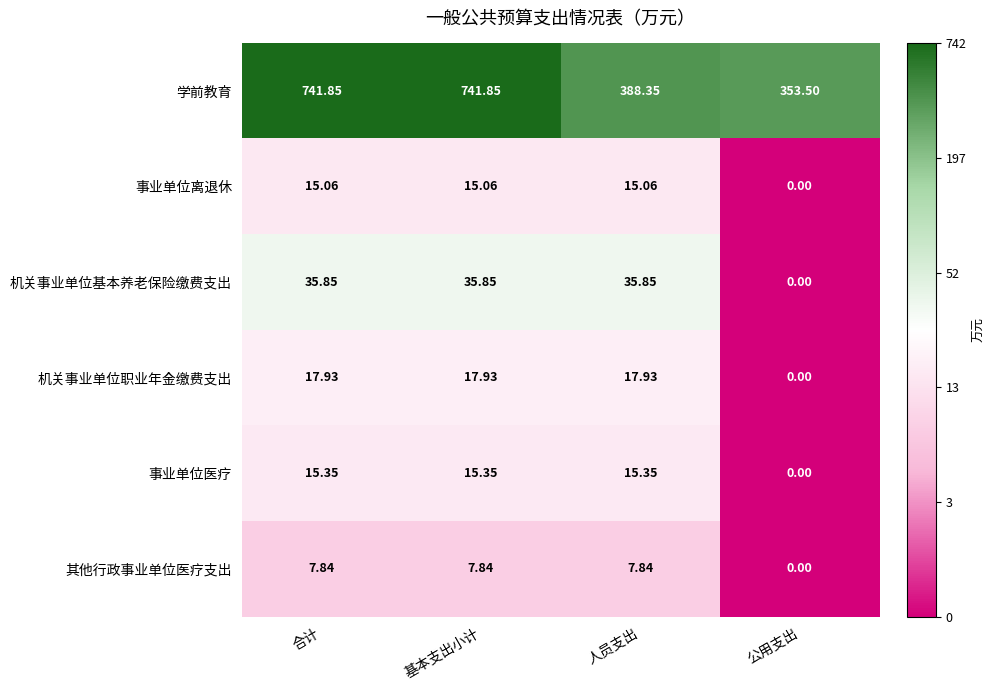

Which category has the lowest value in the 学前教育 series?

公用支出